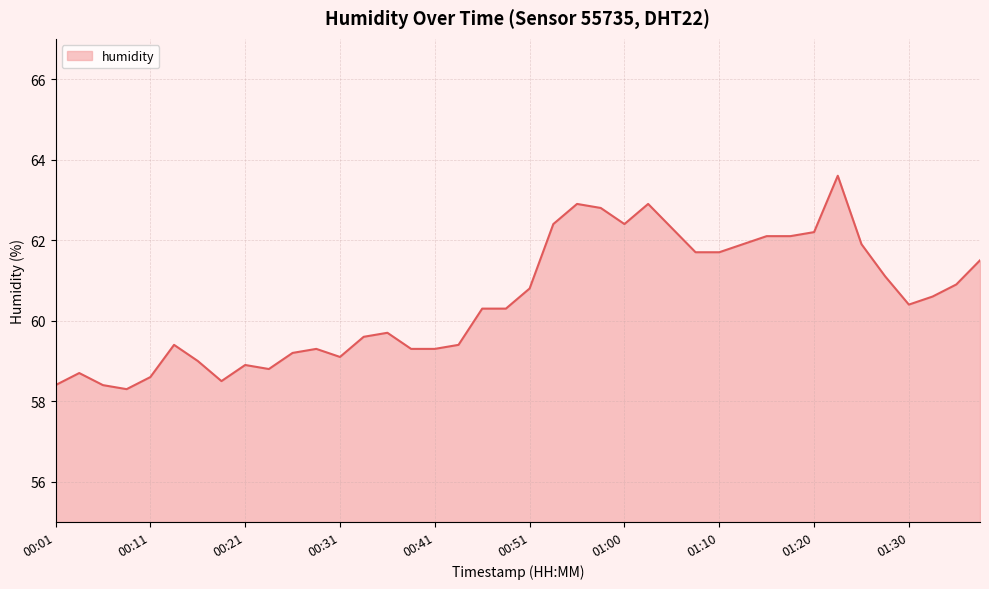

What is the smallest value displayed?

58.3